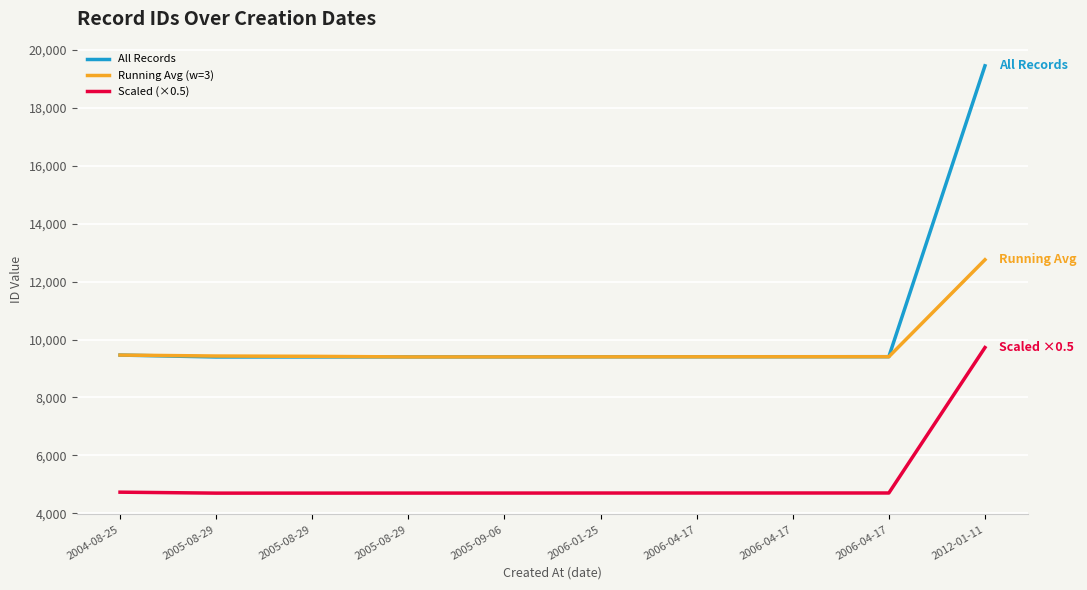

Where is All Records nearest to the value 14421?

2004-08-25